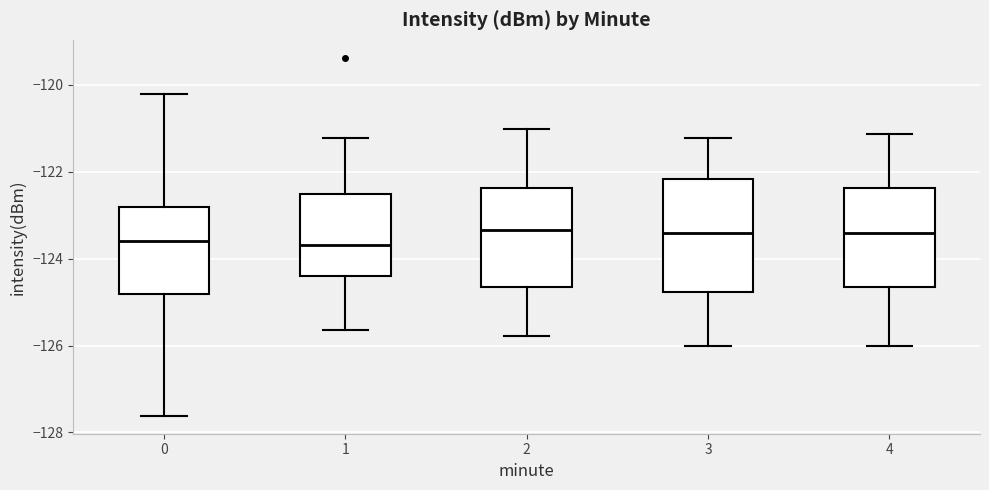

Where does the upper whisker of the box at x = 1 end on the y-axis? The values are not printed on the chart, so give them approximately, as read against the axis.

-121.2